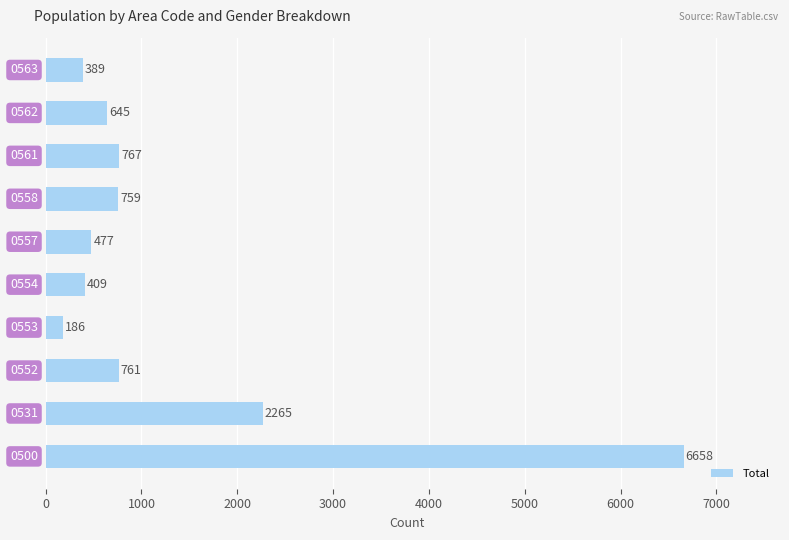

How many categories are shown in the chart?

10